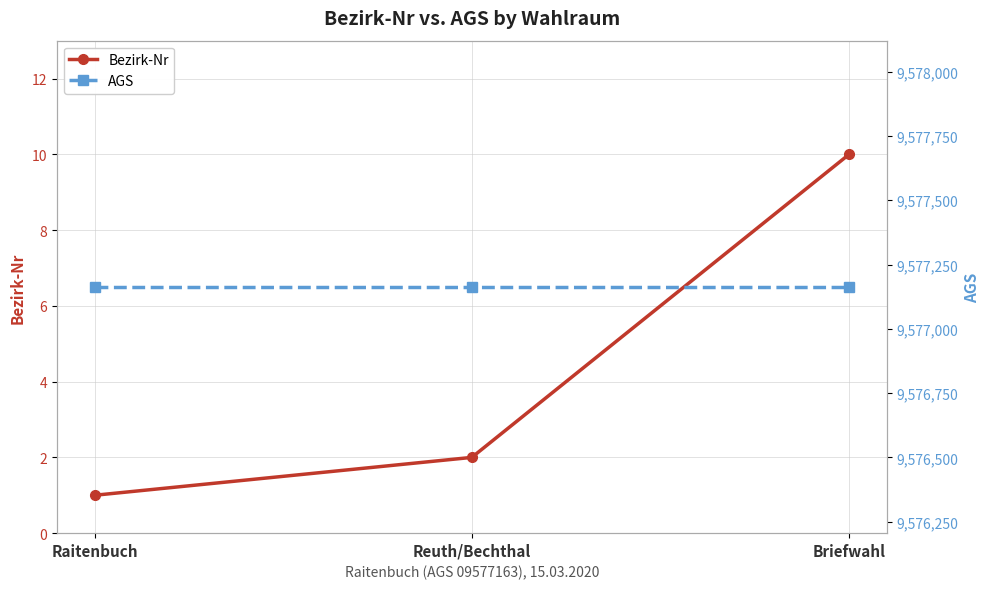

List the series in order of their peak value, highest first.

AGS, Bezirk-Nr